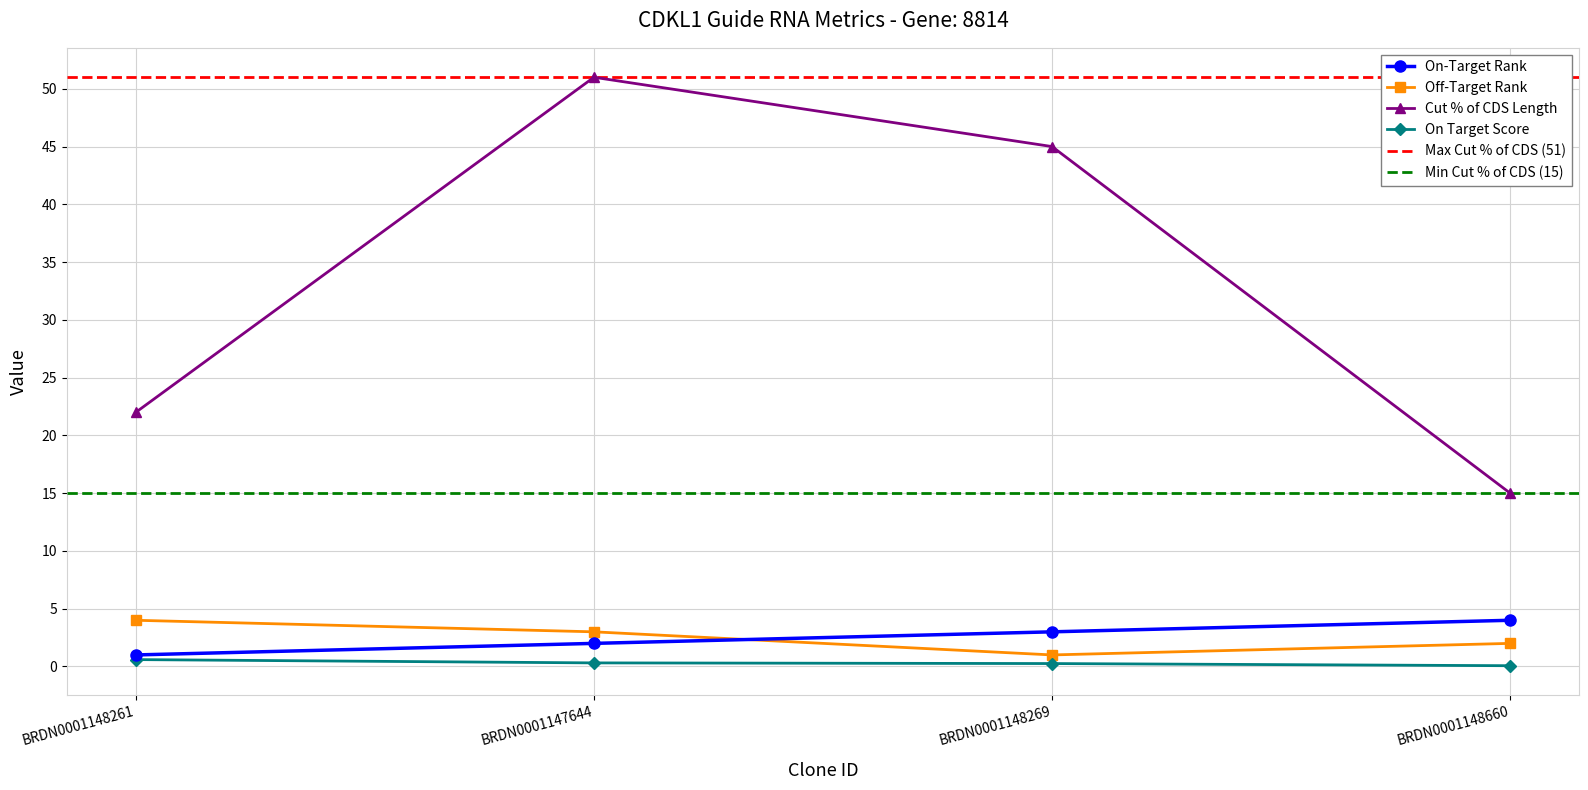

Between BRDN0001148261 and BRDN0001147644, which is larger?

BRDN0001147644